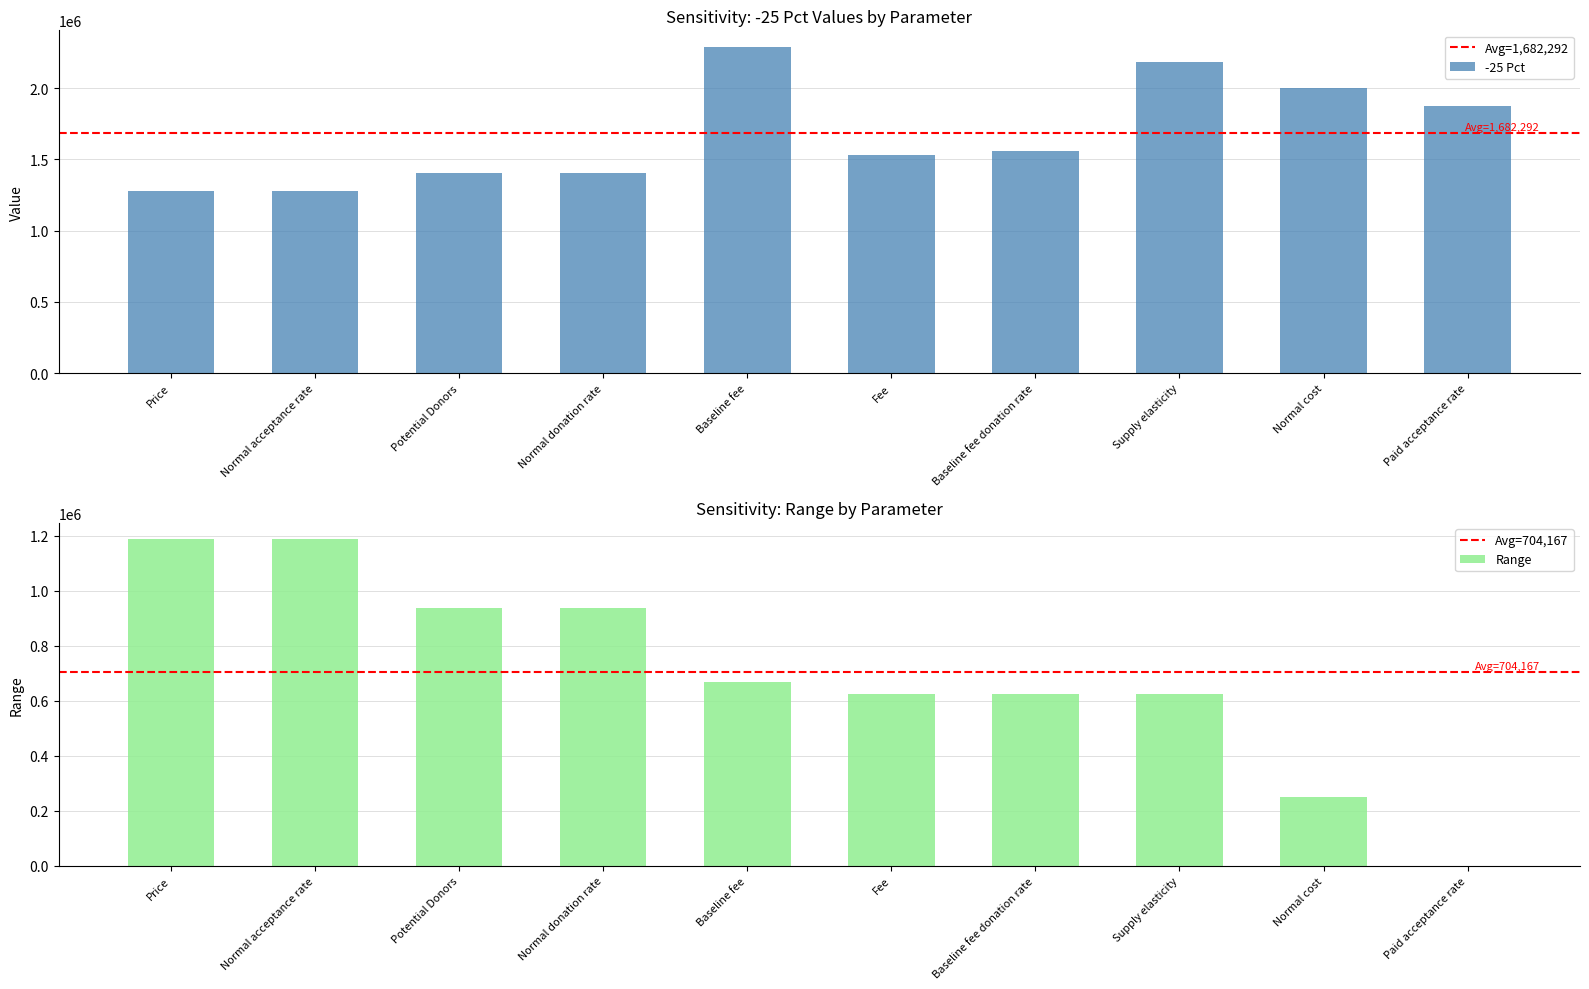

Reading right to left, extract all data points from this chart.

1875000.0	2000000.0	2187500.0	1562500.0	1531250.0	2291666.7	1406250.0	1406250.0	1281250.0	1281250.0